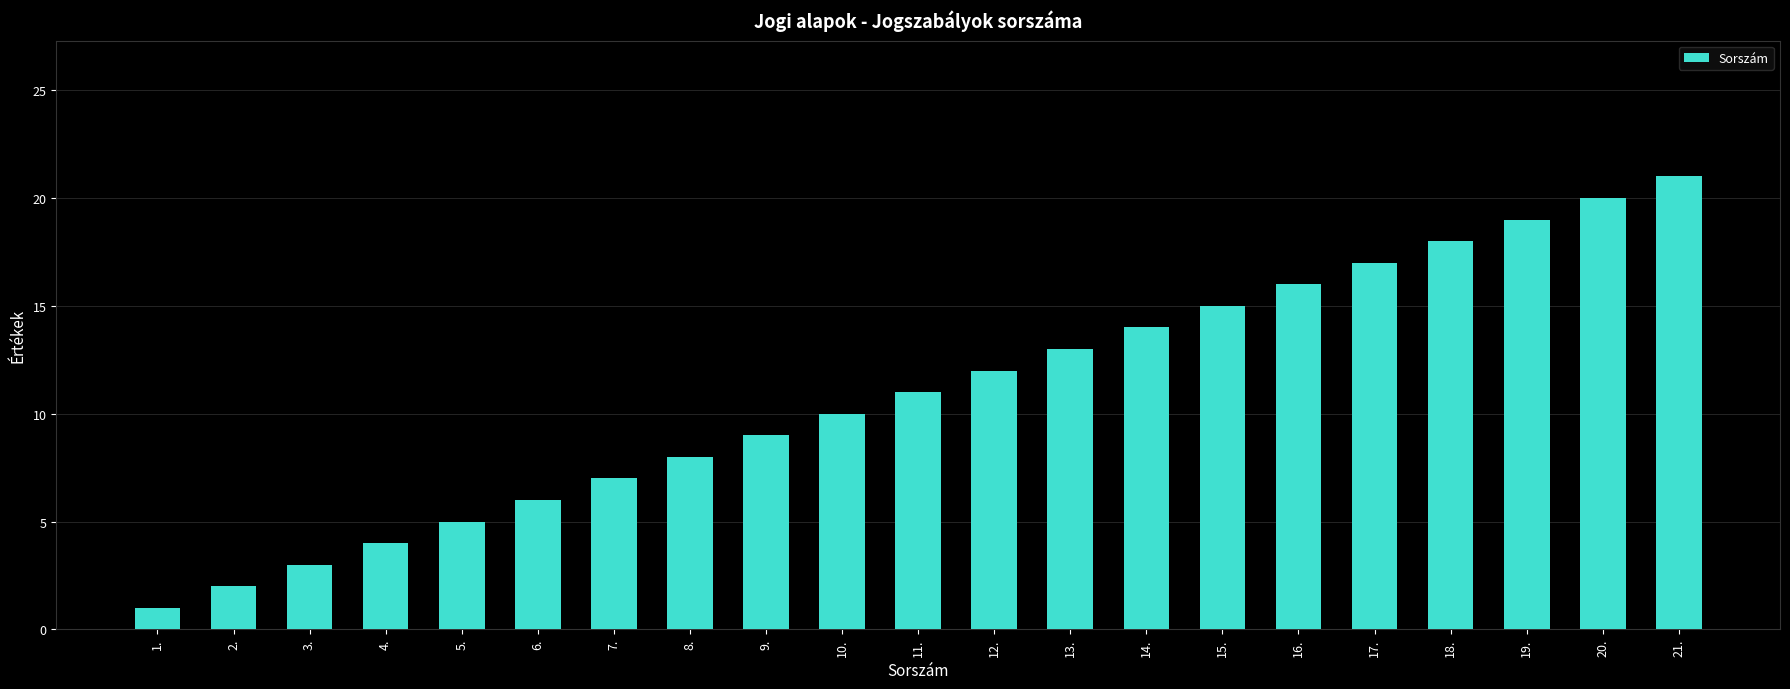

Does the chart contain stacked bars?

No